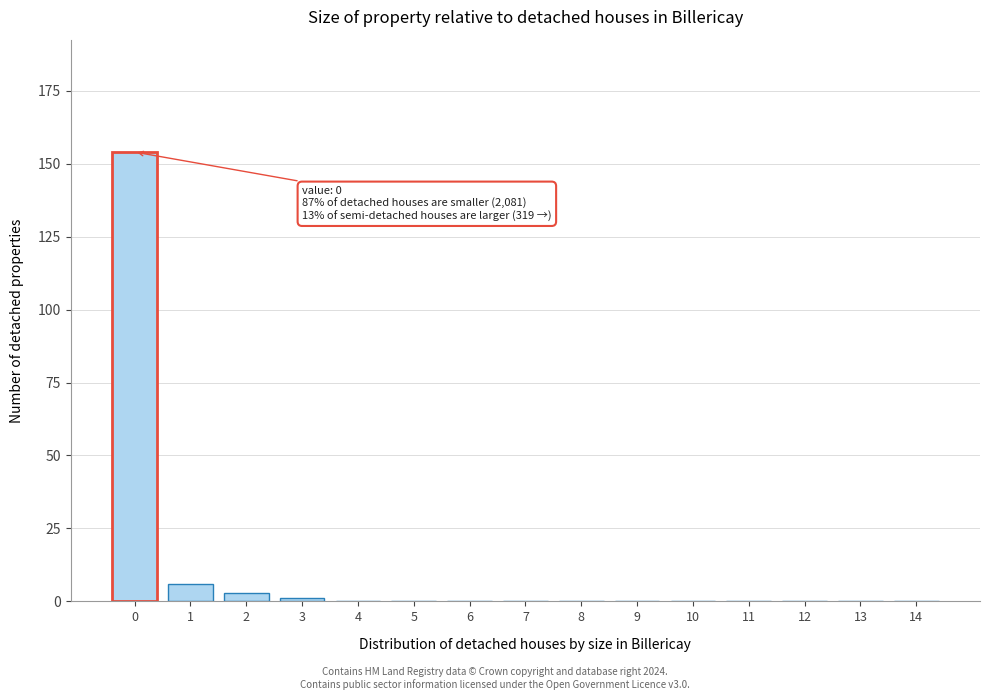

Is it true that the value at 8 is 92?

False